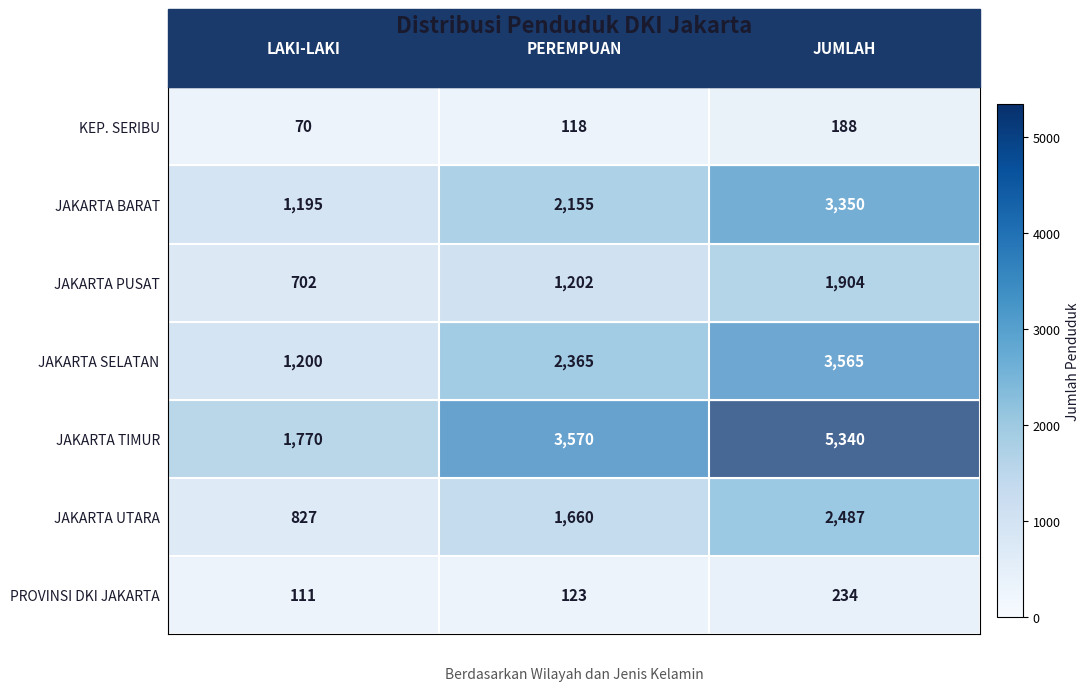

Which series has the widest spread of values?

JAKARTA TIMUR